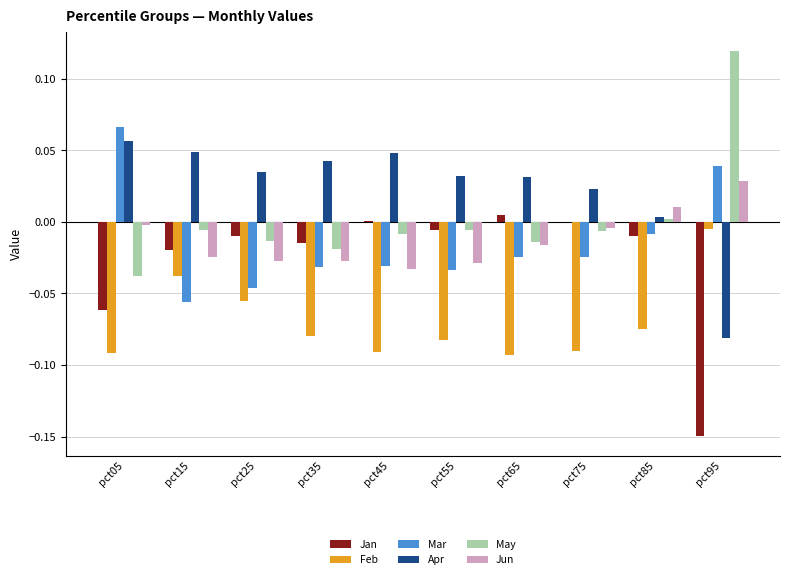

Count the number of data series in this chart.

6